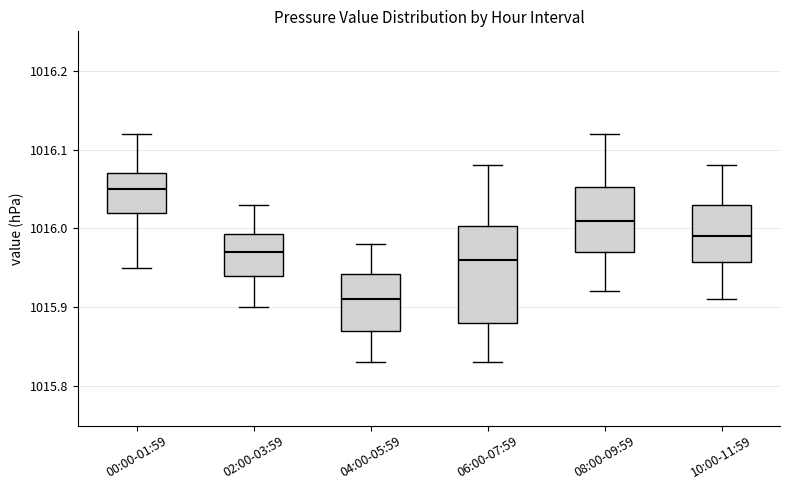

Which box has the lowest median line?

04:00-05:59